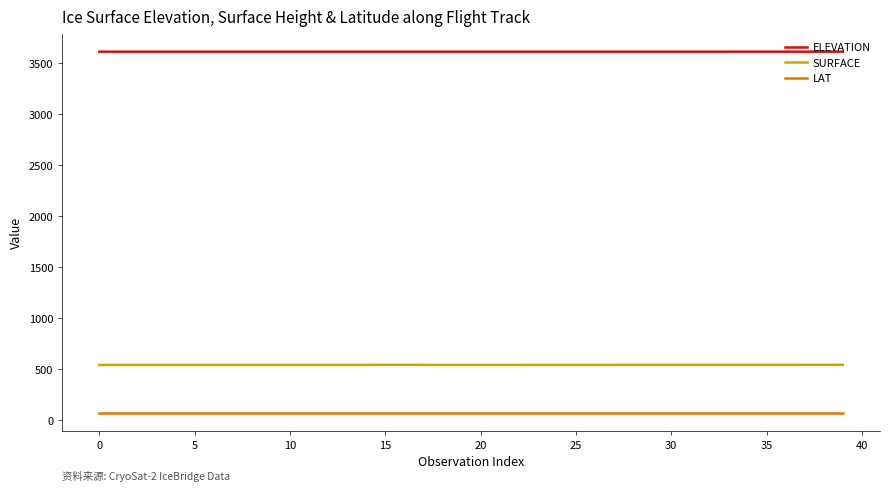

Which series has the largest range (max minus min)?

SURFACE